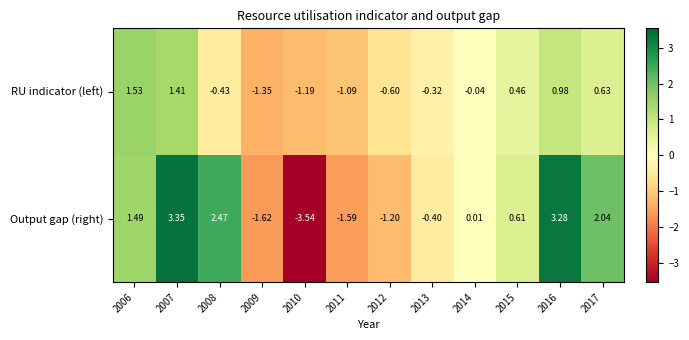

Is the value of RU indicator (left) at 2006 greater than the value of Output gap (right) at 2006?

Yes